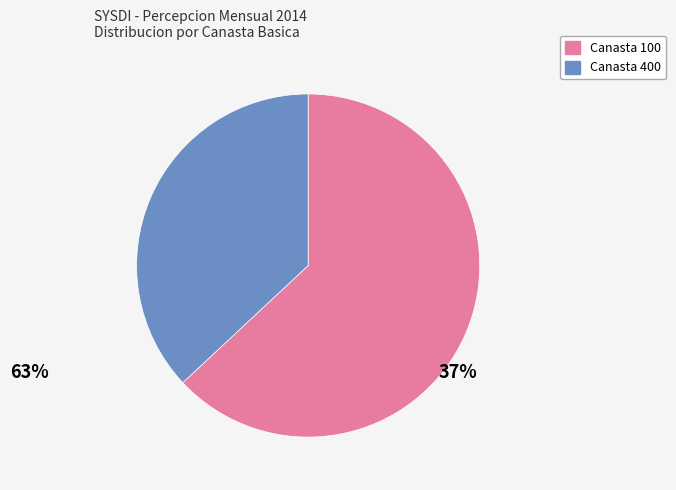

Is there a majority slice in this chart?

Yes